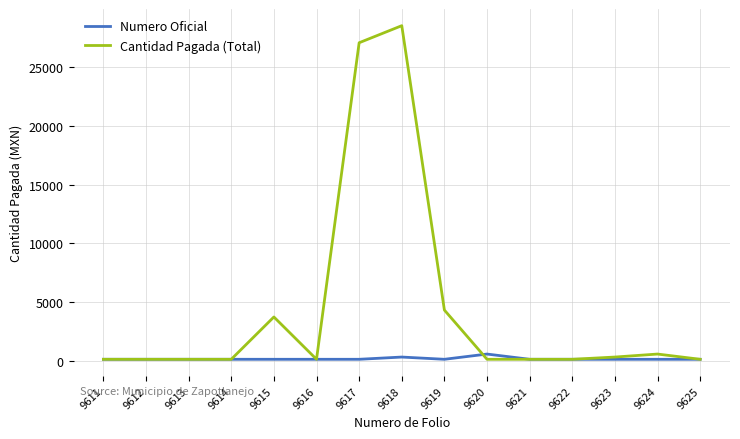

True or false: Cantidad Pagada (Total) has a value of 136.8 at 9611.

True